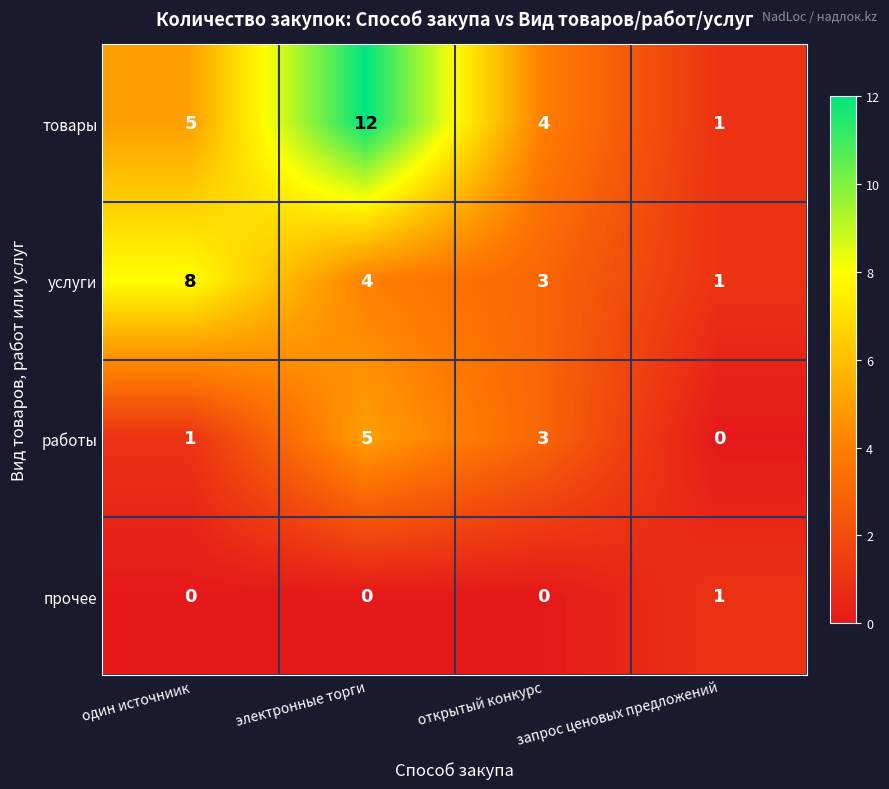

Which series has the largest total across all categories?

товары